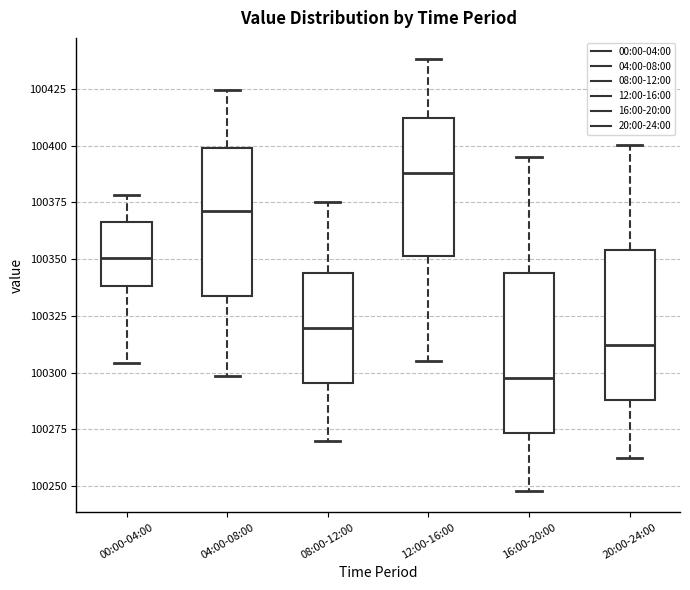

Reading left to right, transcribe this box plot: for each box, give where its median line is, the range the box spans, and where its two whiskers end, as read against the y-axis. The values are not printed on the chart, so give them approximately, as read against the axis.

00:00-04:00: median 100350, box 100340 to 100365, whiskers 100305 to 100380
04:00-08:00: median 100370, box 100335 to 100400, whiskers 100300 to 100425
08:00-12:00: median 100320, box 100295 to 100345, whiskers 100270 to 100375
12:00-16:00: median 100390, box 100350 to 100410, whiskers 100305 to 100440
16:00-20:00: median 100300, box 100275 to 100345, whiskers 100250 to 100395
20:00-24:00: median 100310, box 100290 to 100355, whiskers 100265 to 100400